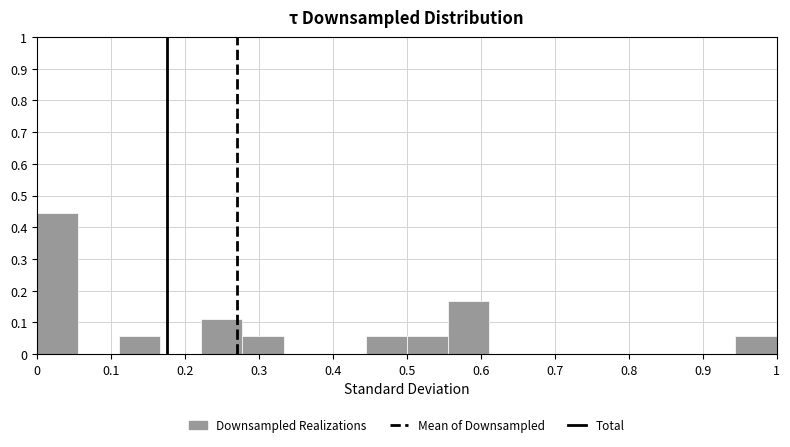

How tall is the bar that spans 0.22 to 0.28 on the x-axis? Neither the bar edges nor the heights are printed on the chart, so give them approximately, as read against the axes.

0.11